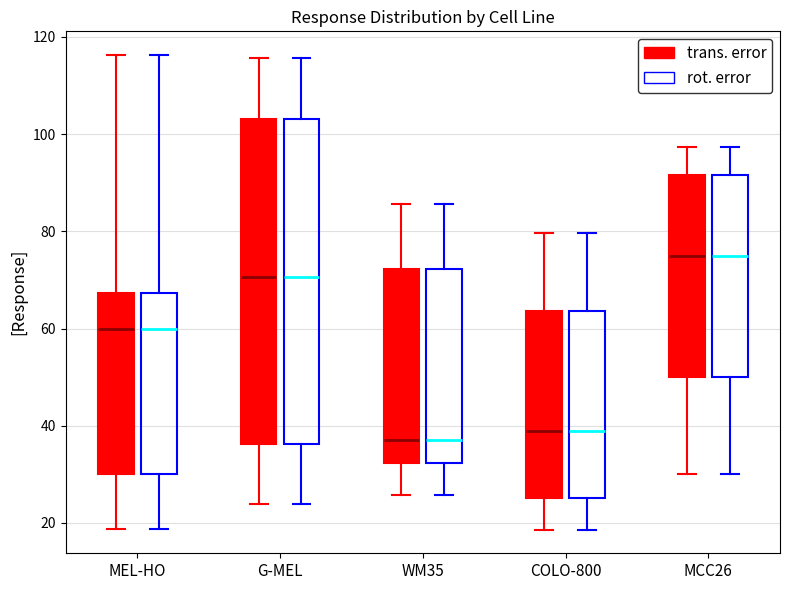

Reading left to right, read every box against the y-axis: the position of its median line, the range the box covers, and the ends of its whiskers. The values are not printed on the chart, so give them approximately, as read against the axis.

MEL-HO (trans. error): median 60, box 30 to 68, whiskers 18 to 116
MEL-HO (rot. error): median 60, box 30 to 68, whiskers 18 to 116
G-MEL (trans. error): median 70, box 36 to 104, whiskers 24 to 116
G-MEL (rot. error): median 70, box 36 to 104, whiskers 24 to 116
WM35 (trans. error): median 36, box 32 to 72, whiskers 26 to 86
WM35 (rot. error): median 36, box 32 to 72, whiskers 26 to 86
COLO-800 (trans. error): median 38, box 26 to 64, whiskers 18 to 80
COLO-800 (rot. error): median 38, box 26 to 64, whiskers 18 to 80
MCC26 (trans. error): median 76, box 50 to 92, whiskers 30 to 98
MCC26 (rot. error): median 76, box 50 to 92, whiskers 30 to 98